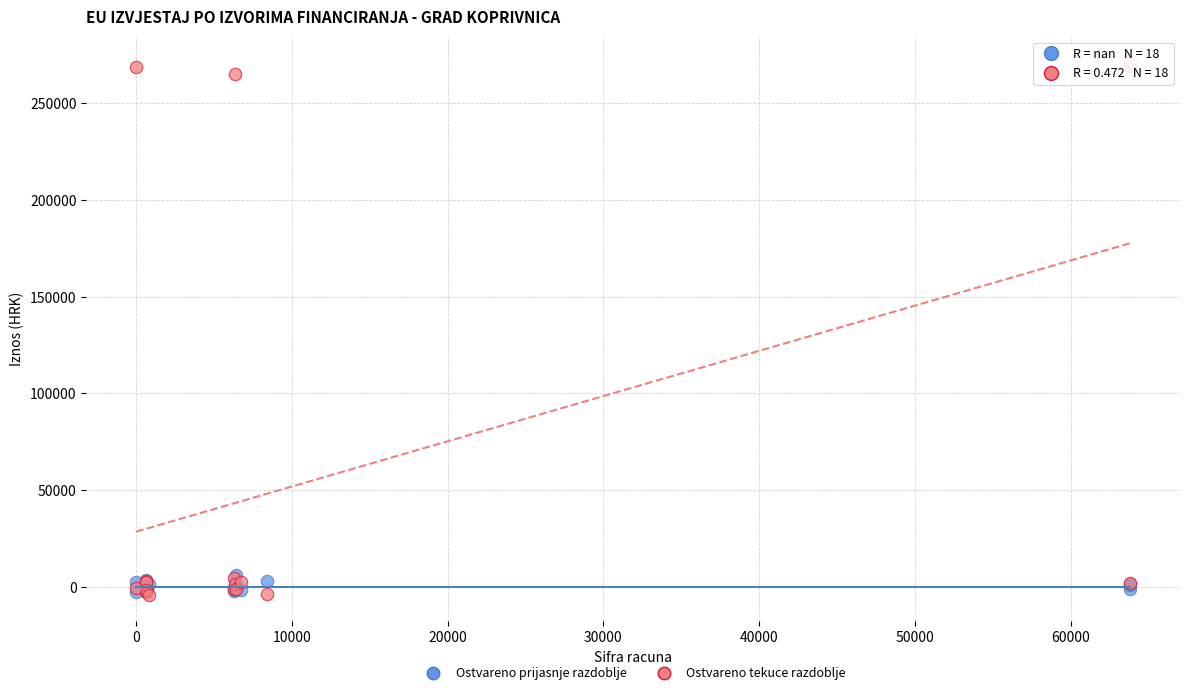

Which series contains the highest Y value?

Ostvareno tekuce razdoblje